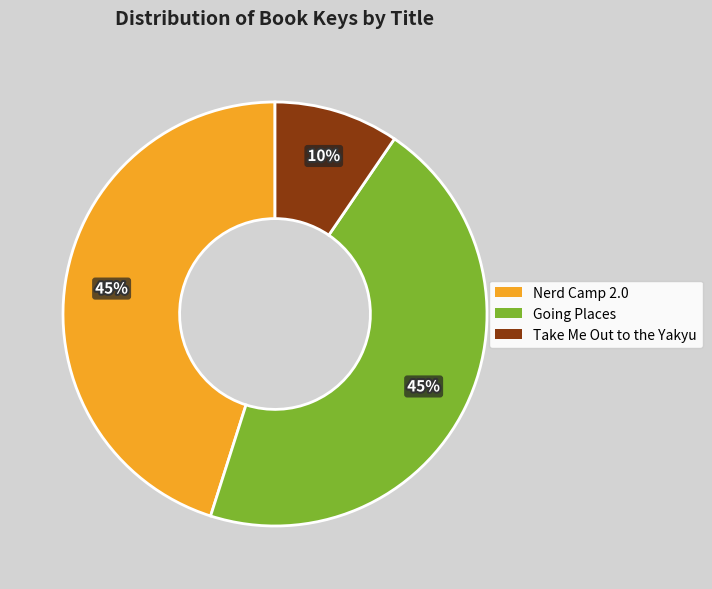

Which slice is the smallest?

Take Me Out to the Yakyu